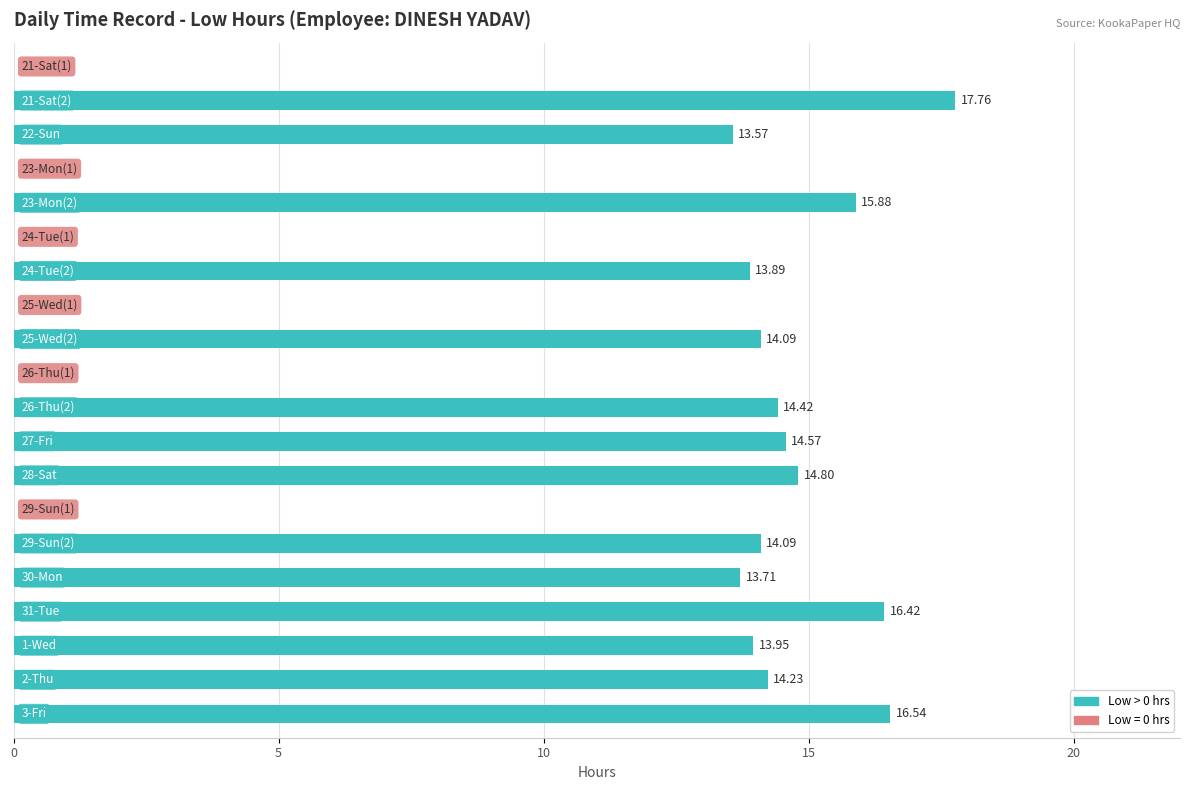

What is the sum of all values?

207.9